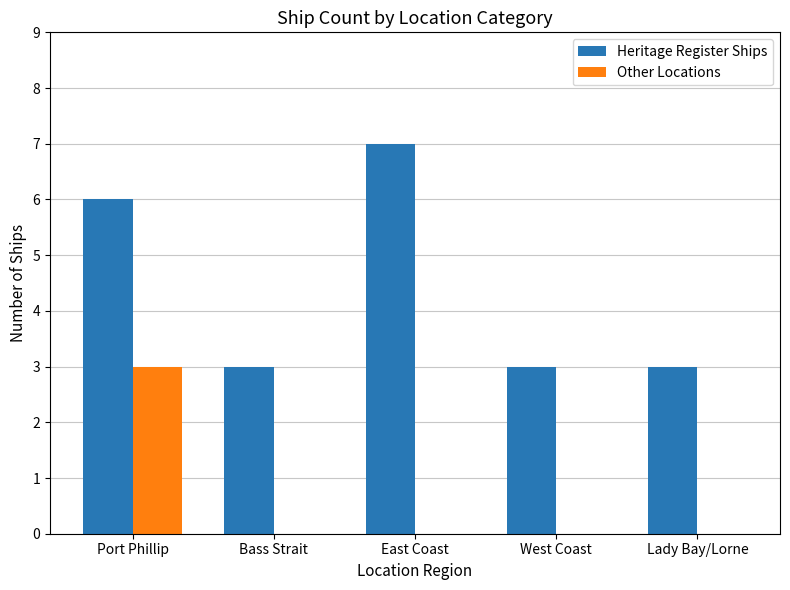

How many categories are shown in the chart?

5